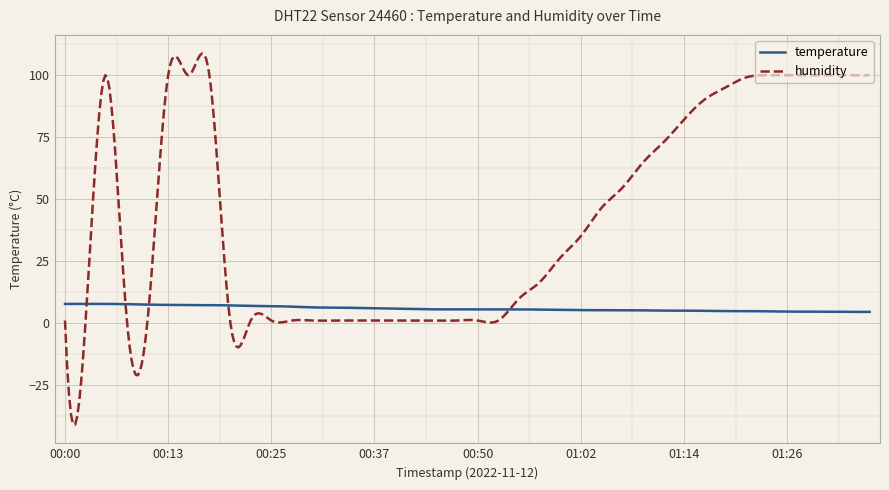

List the series in order of their peak value, lowest first.

temperature, humidity